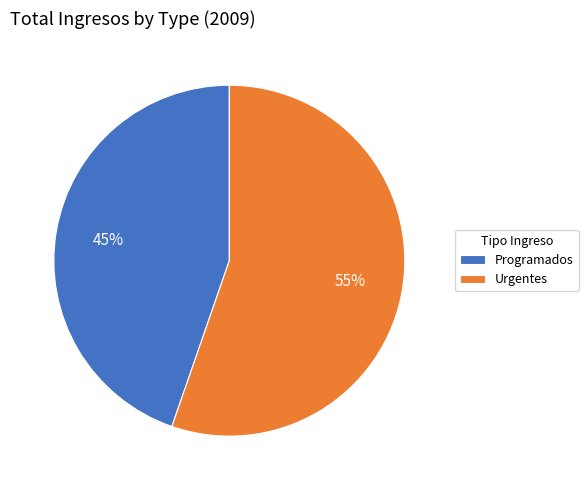

To the nearest percent, what percentage of the pie is Programados?

45%